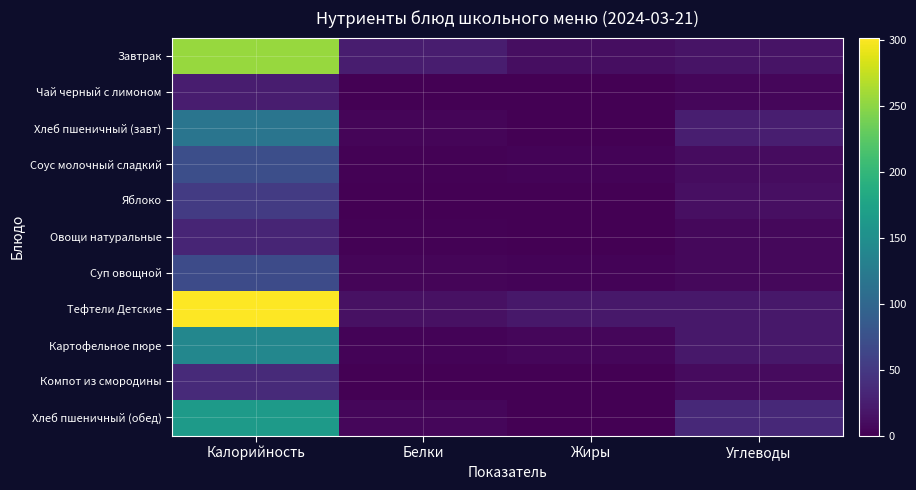

At which category is the sum across all series the highest?

Калорийность